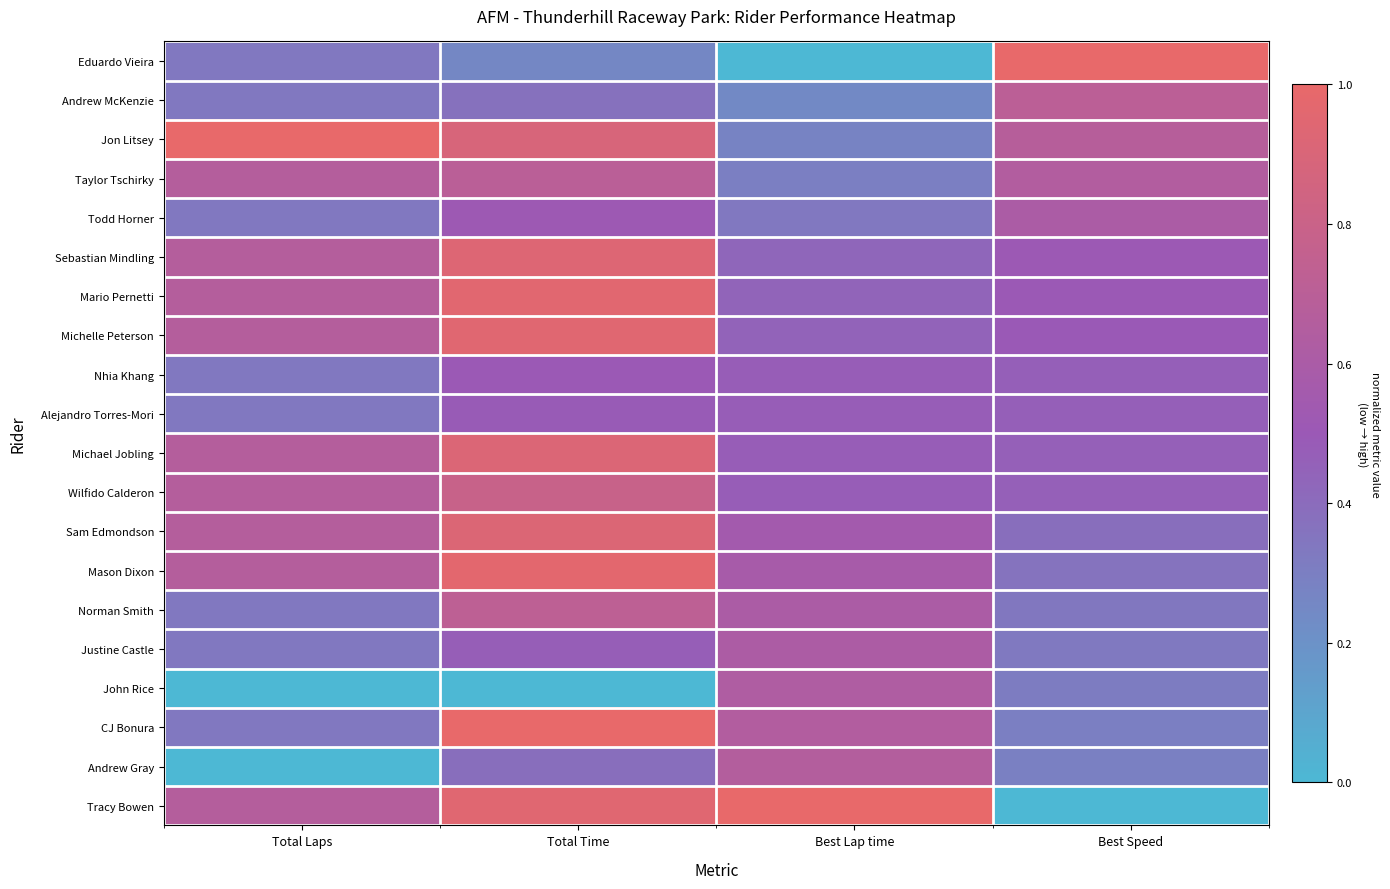

Reading left to right, extract all data points from this chart.

Eduardo Vieira: Total Laps=0.3	Total Time=0.3	Best Lap time=0.0	Best Speed=1.0
Andrew McKenzie: Total Laps=0.3	Total Time=0.4	Best Lap time=0.2	Best Speed=0.7
Jon Litsey: Total Laps=1.0	Total Time=0.9	Best Lap time=0.3	Best Speed=0.7
Taylor Tschirky: Total Laps=0.7	Total Time=0.7	Best Lap time=0.3	Best Speed=0.6
Todd Horner: Total Laps=0.3	Total Time=0.5	Best Lap time=0.3	Best Speed=0.6
Sebastian Mindling: Total Laps=0.7	Total Time=0.9	Best Lap time=0.4	Best Speed=0.5
Mario Pernetti: Total Laps=0.7	Total Time=1.0	Best Lap time=0.4	Best Speed=0.5
Michelle Peterson: Total Laps=0.7	Total Time=0.9	Best Lap time=0.4	Best Speed=0.5
Nhia Khang: Total Laps=0.3	Total Time=0.5	Best Lap time=0.5	Best Speed=0.5
Alejandro Torres-Mori: Total Laps=0.3	Total Time=0.5	Best Lap time=0.5	Best Speed=0.5
Michael Jobling: Total Laps=0.7	Total Time=0.9	Best Lap time=0.5	Best Speed=0.5
Wilfido Calderon: Total Laps=0.7	Total Time=0.8	Best Lap time=0.5	Best Speed=0.5
Sam Edmondson: Total Laps=0.7	Total Time=0.9	Best Lap time=0.6	Best Speed=0.4
Mason Dixon: Total Laps=0.7	Total Time=1.0	Best Lap time=0.6	Best Speed=0.4
Norman Smith: Total Laps=0.3	Total Time=0.7	Best Lap time=0.6	Best Speed=0.3
Justine Castle: Total Laps=0.3	Total Time=0.5	Best Lap time=0.6	Best Speed=0.3
John Rice: Total Laps=0.0	Total Time=0.0	Best Lap time=0.6	Best Speed=0.3
CJ Bonura: Total Laps=0.3	Total Time=1.0	Best Lap time=0.6	Best Speed=0.3
Andrew Gray: Total Laps=0.0	Total Time=0.4	Best Lap time=0.7	Best Speed=0.3
Tracy Bowen: Total Laps=0.7	Total Time=0.9	Best Lap time=1.0	Best Speed=0.0